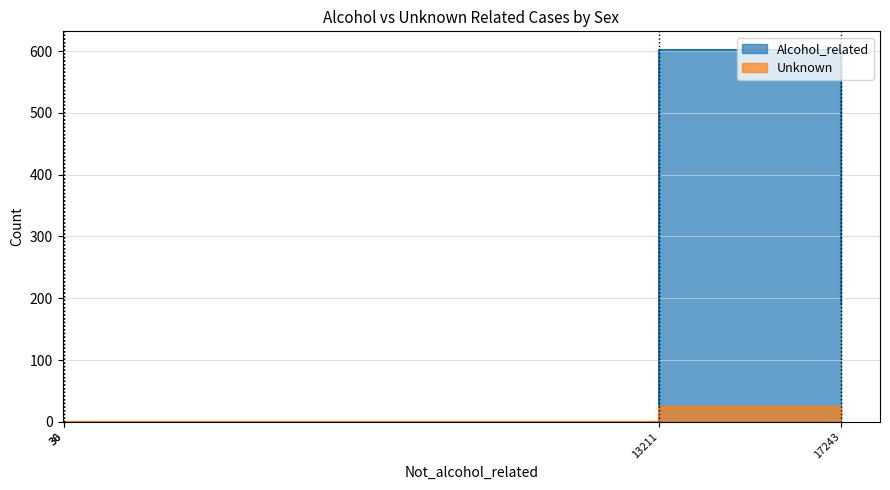

What is the average value of the Unknown series?

8